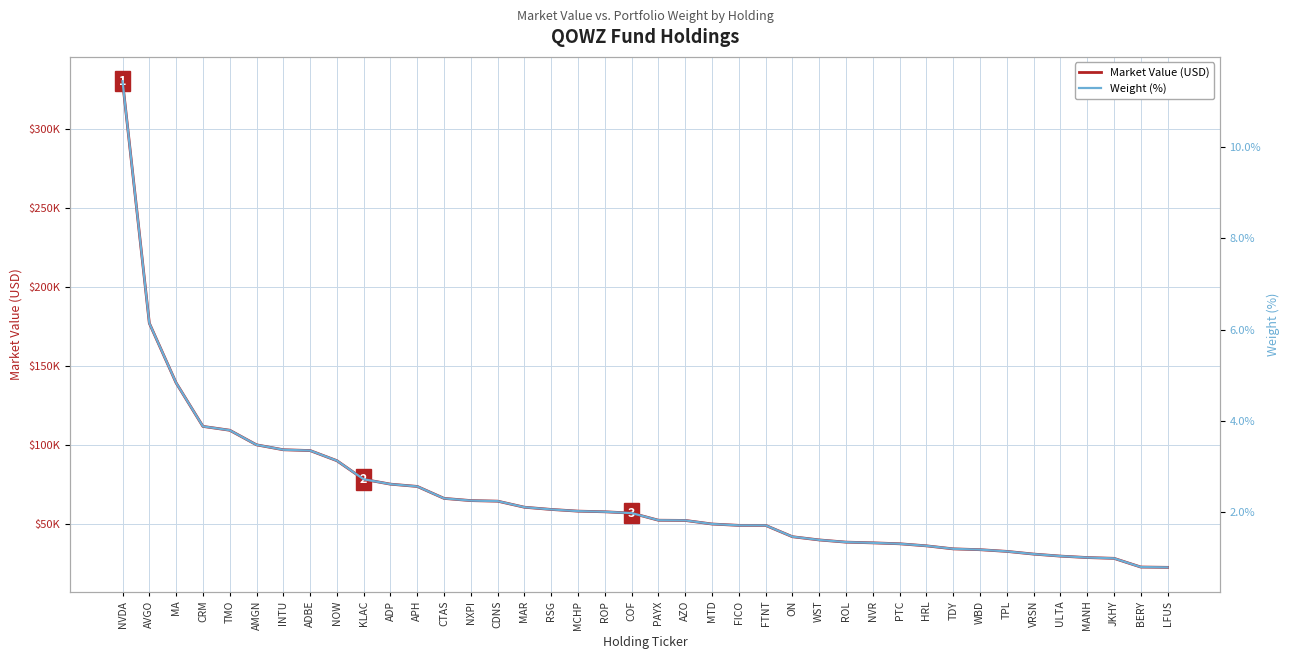

What is the highest value of the Market Value (USD) series?

330150.0